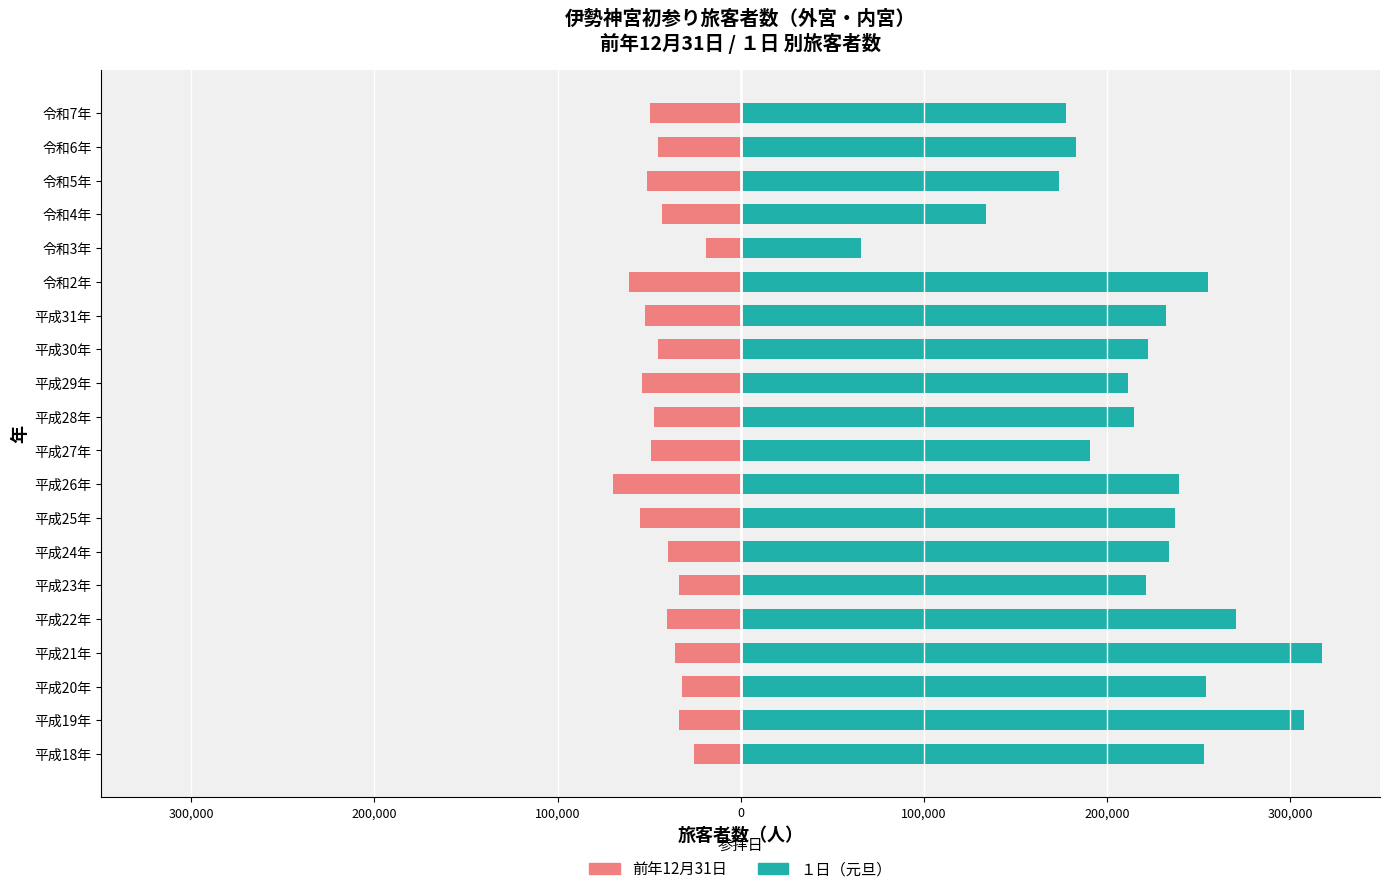

What is the maximum value shown in the chart?

317302